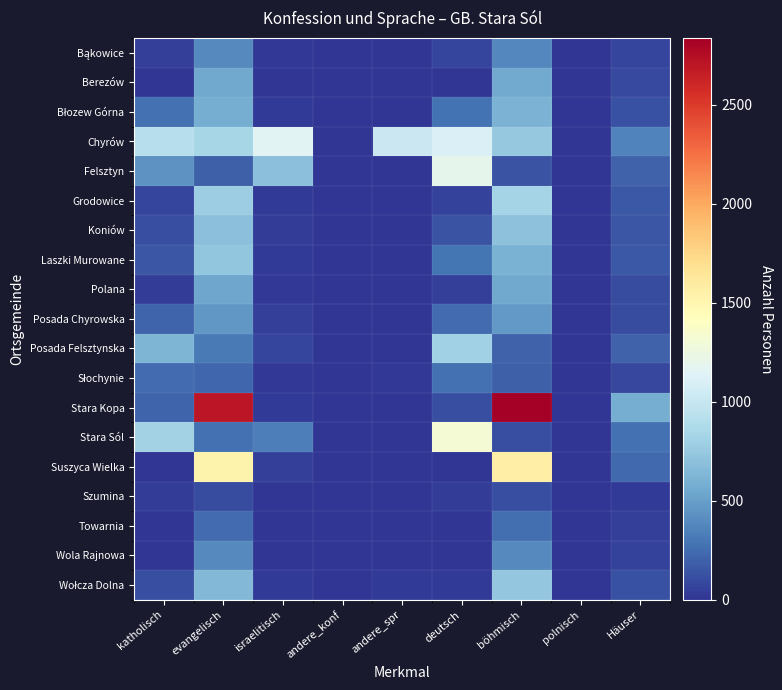

How many categories are shown in the chart?

9